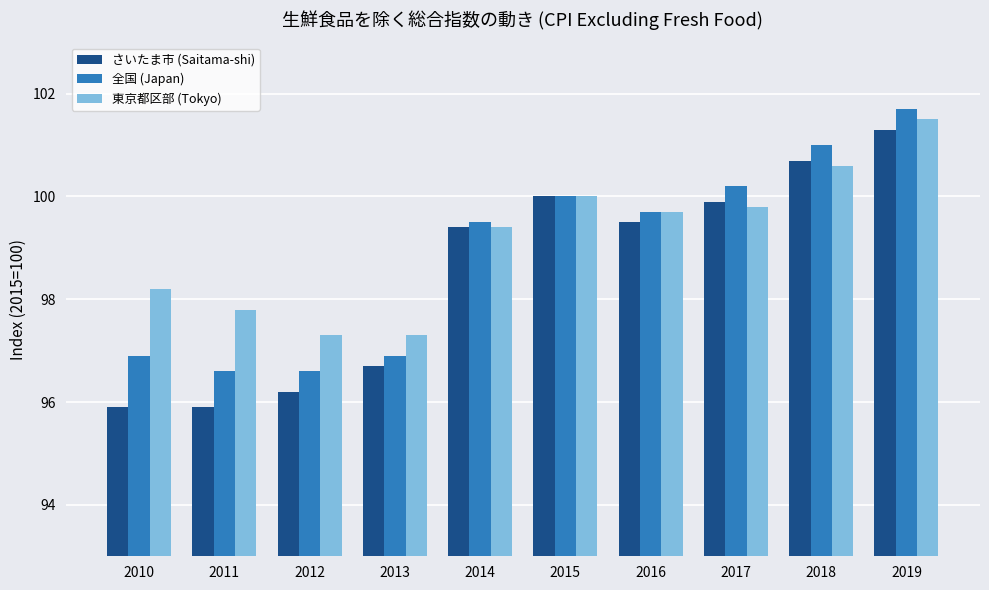

How many distinct data groups are displayed?

3